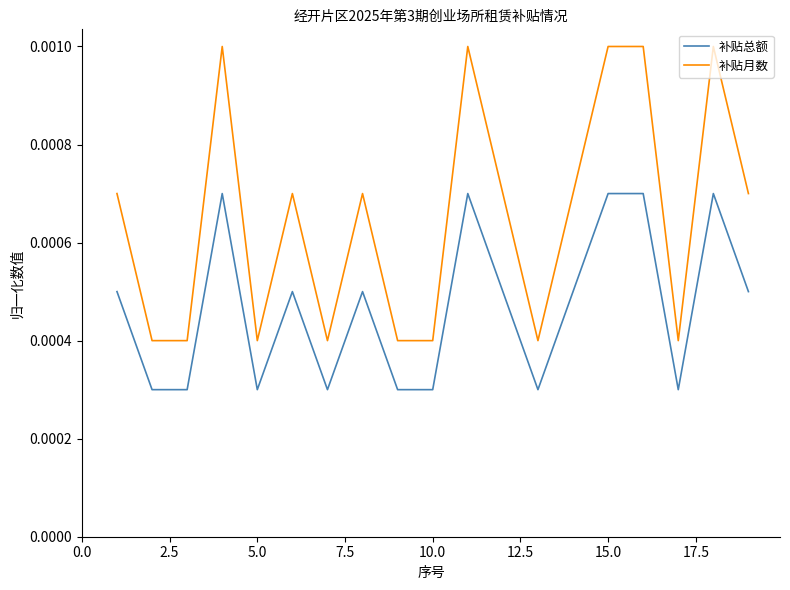

Which series has the widest spread of values?

补贴月数